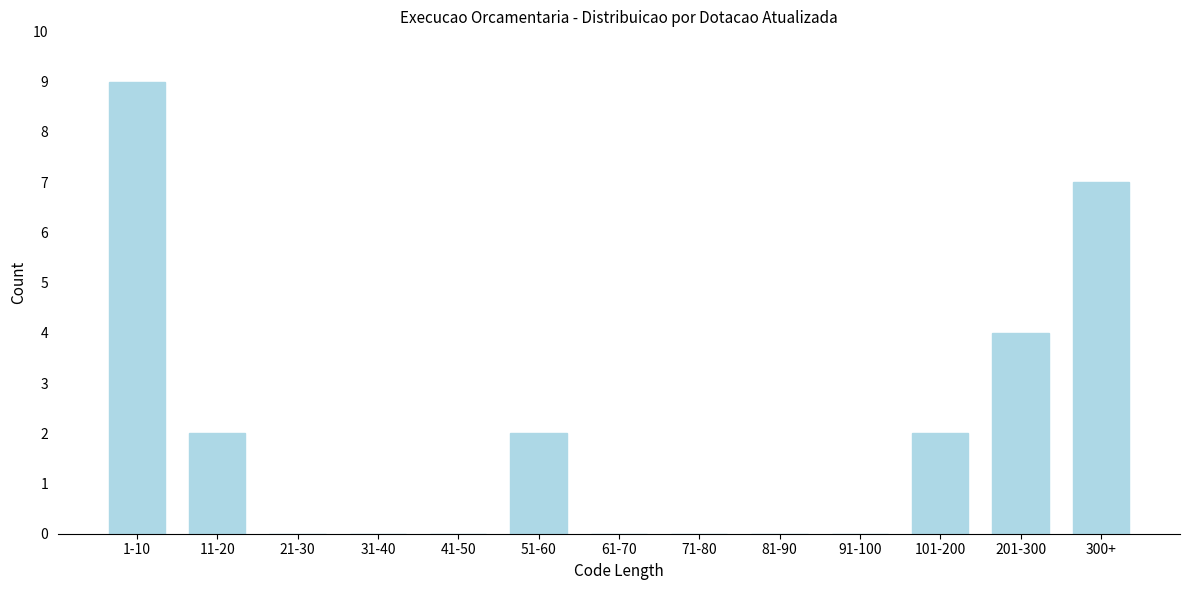

Reading left to right, transcribe all the data shown in this chart.

1-10=9	11-20=2	21-30=0	31-40=0	41-50=0	51-60=2	61-70=0	71-80=0	81-90=0	91-100=0	101-200=2	201-300=4	300+=7